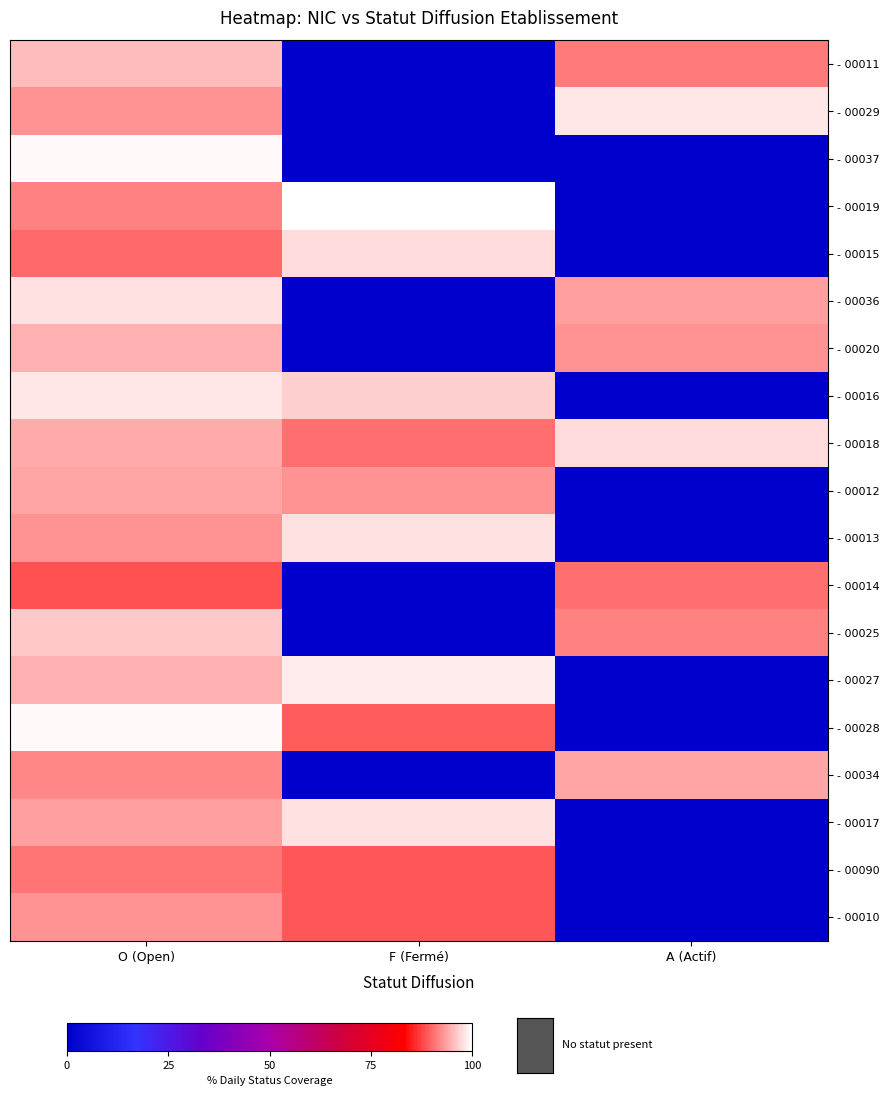

Which category has the highest value across all series?

F (Fermé)